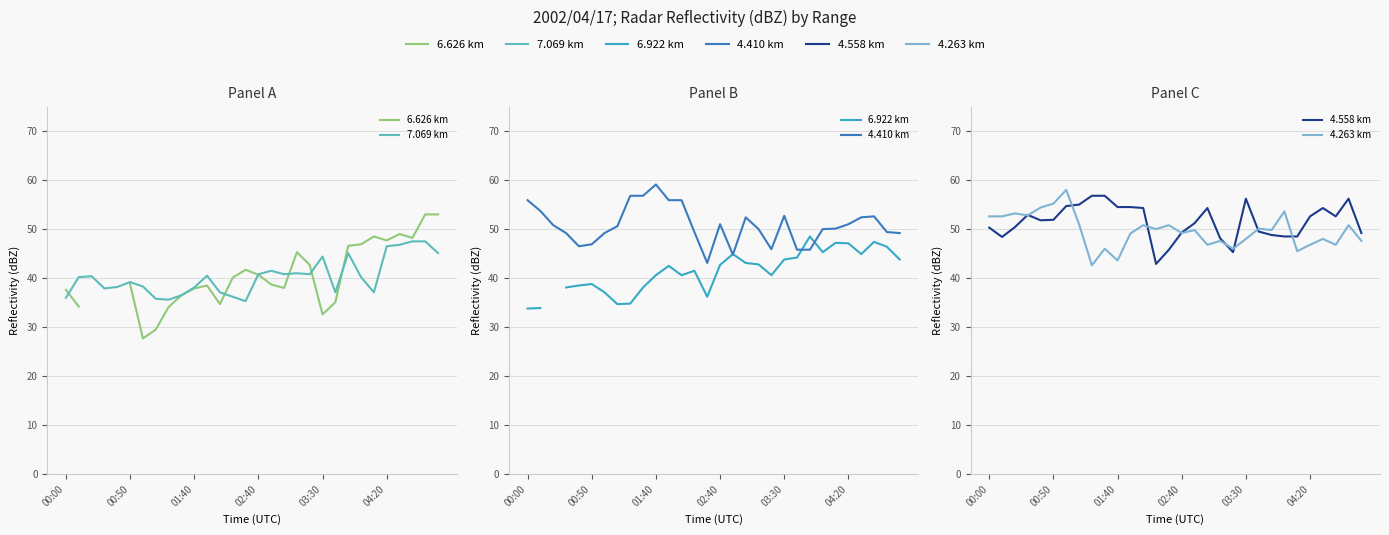

List the labels in order of 7.069 km value, smallest first.

14, 8, 7, 00:00, 13, 9, 12, 21, 24, 02:40, 10, 03:30, 6, 04:20, 00:50, 23, 01:40, 11, 15, 17, 19, 18, 16, 20, 22, 29, 25, 26, 27, 28